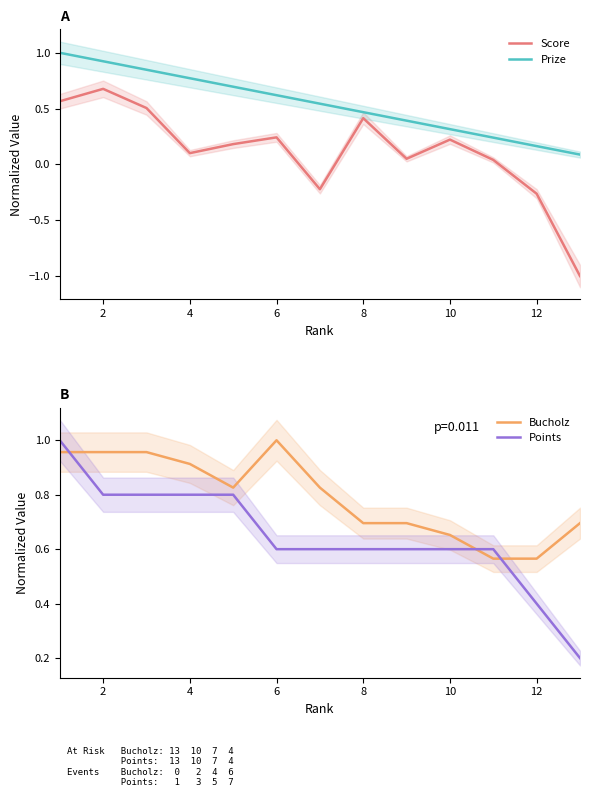

At how many categories does at least one series exceed 0?

13